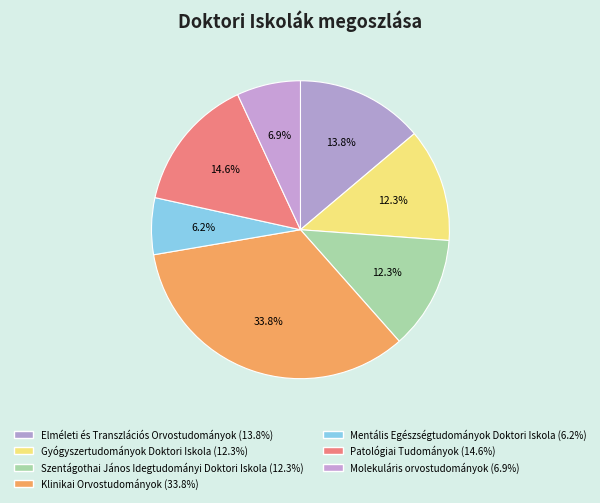

What is the ratio of the value at Patológiai Tudományok to the value at Molekuláris orvostudományok?

2.1